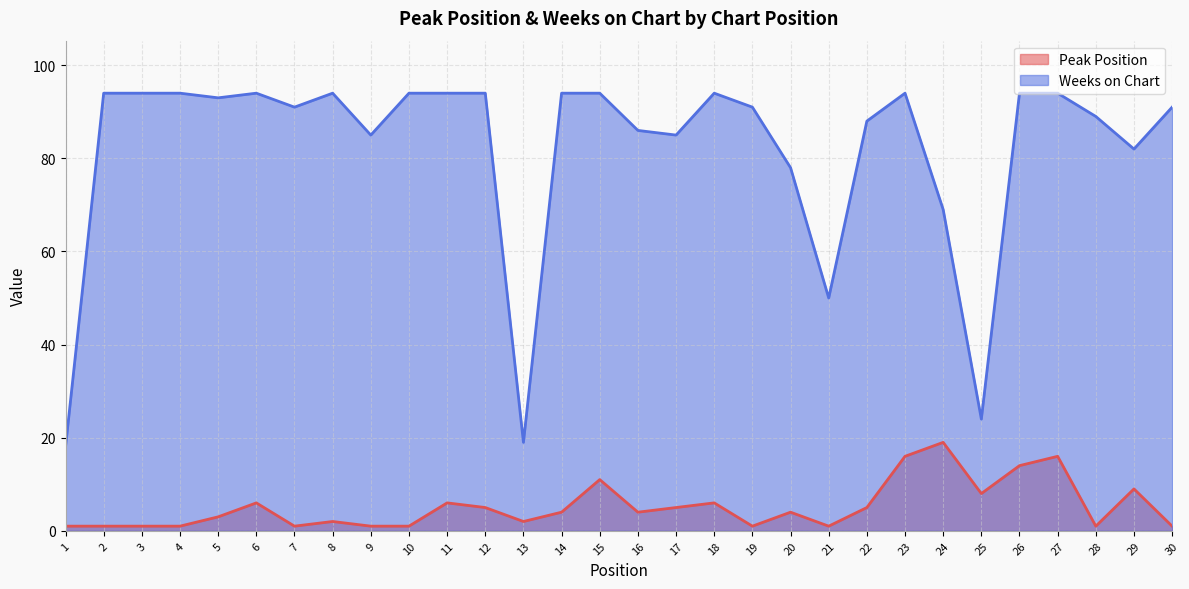

Rank the series by their maximum value, from highest to lowest.

Weeks on Chart, Peak Position